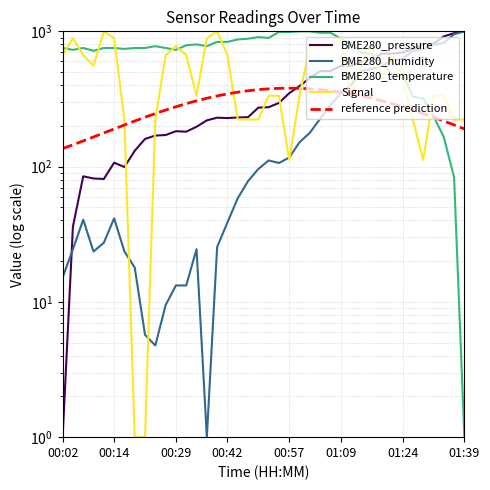

What is the label of the 2nd point from the left?

00:04